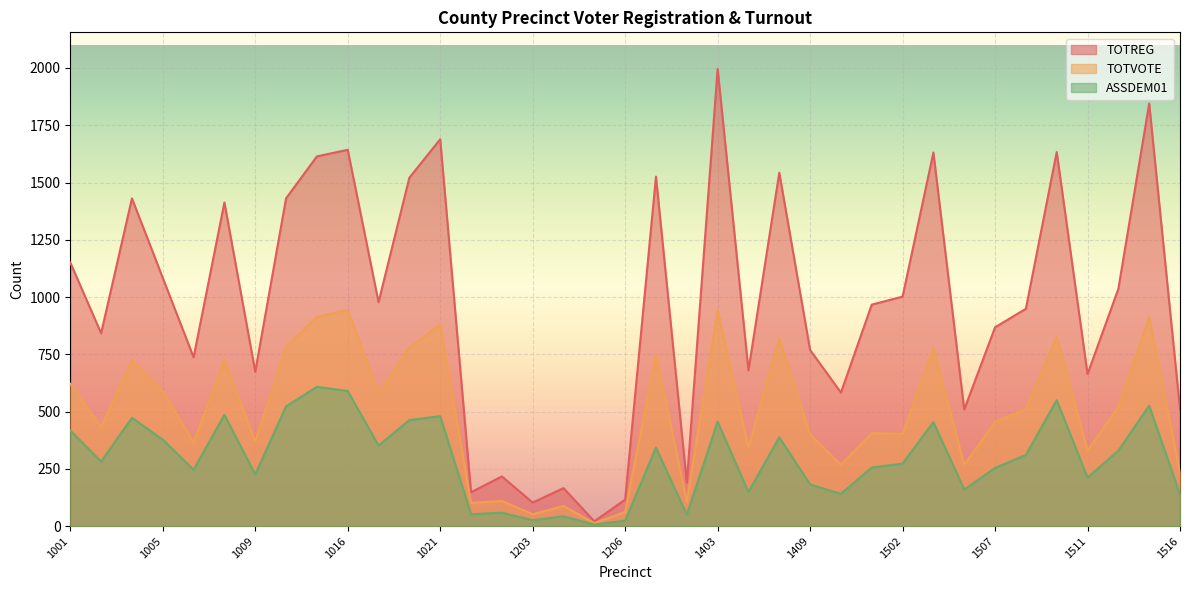

Reading right to left, extract all data points from this chart.

TOTREG: 1516=510	1514=1845	1512=1036	1511=664	1509=1633	1508=949	1507=868	1506=509	1503=1631	1502=1002	1501=967	1410=583	1409=769	1407=1543	1406=680	1403=1996	1402=190	1401=1526	1206=116	1205=21	1204=166	1203=103	1202=217	1201=148	1021=1689	1019=1521	1017=978	1016=1643	1013=1614	1011=1431	1009=674	1008=1413	1007=737	1005=1084	1003=1431	1002=842	1001=1151
TOTVOTE: 1516=233	1514=913	1512=520	1511=330	1509=828	1508=510	1507=455	1506=268	1503=778	1502=403	1501=406	1410=268	1409=400	1407=821	1406=344	1403=942	1402=106	1401=750	1206=62	1205=13	1204=88	1203=52	1202=110	1201=102	1021=880	1019=779	1017=581	1016=945	1013=913	1011=783	1009=370	1008=726	1007=365	1005=590	1003=723	1002=431	1001=621
ASSDEM01: 1516=138	1514=526	1512=330	1511=212	1509=550	1508=311	1507=254	1506=160	1503=454	1502=273	1501=256	1410=141	1409=182	1407=388	1406=149	1403=456	1402=50	1401=343	1206=24	1205=7	1204=43	1203=26	1202=59	1201=52	1021=480	1019=463	1017=352	1016=590	1013=608	1011=523	1009=226	1008=486	1007=246	1005=378	1003=473	1002=282	1001=418